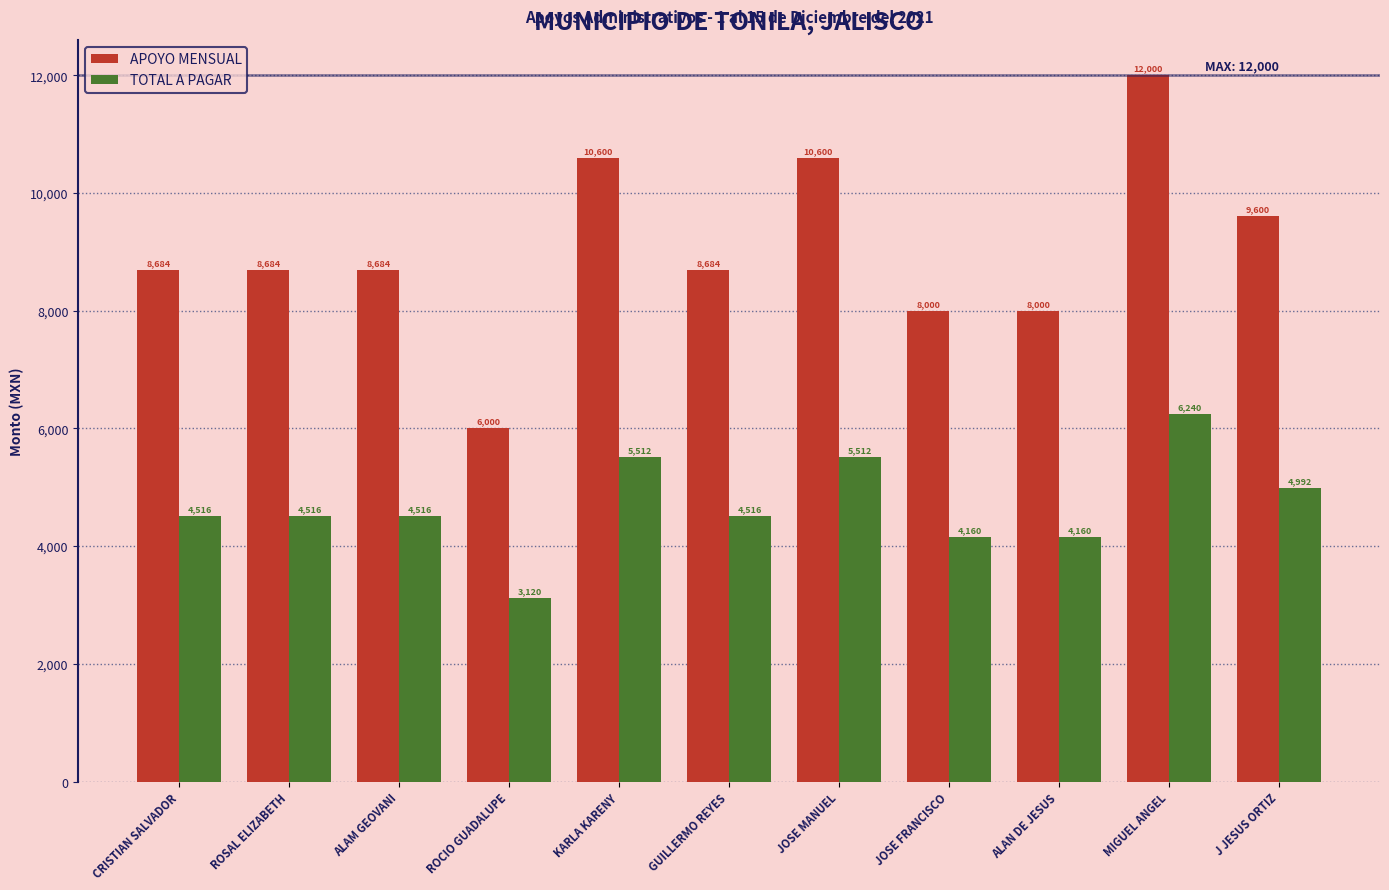

How many APOYO MENSUAL values are between 8000 and 10600?

9